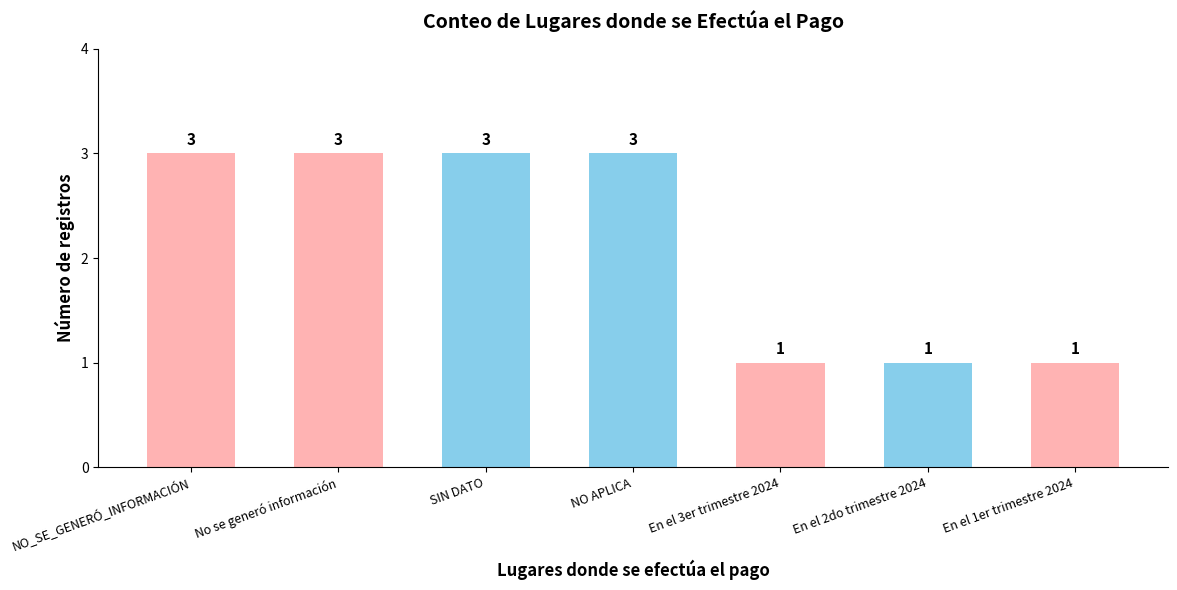

What is the smallest value displayed?

1